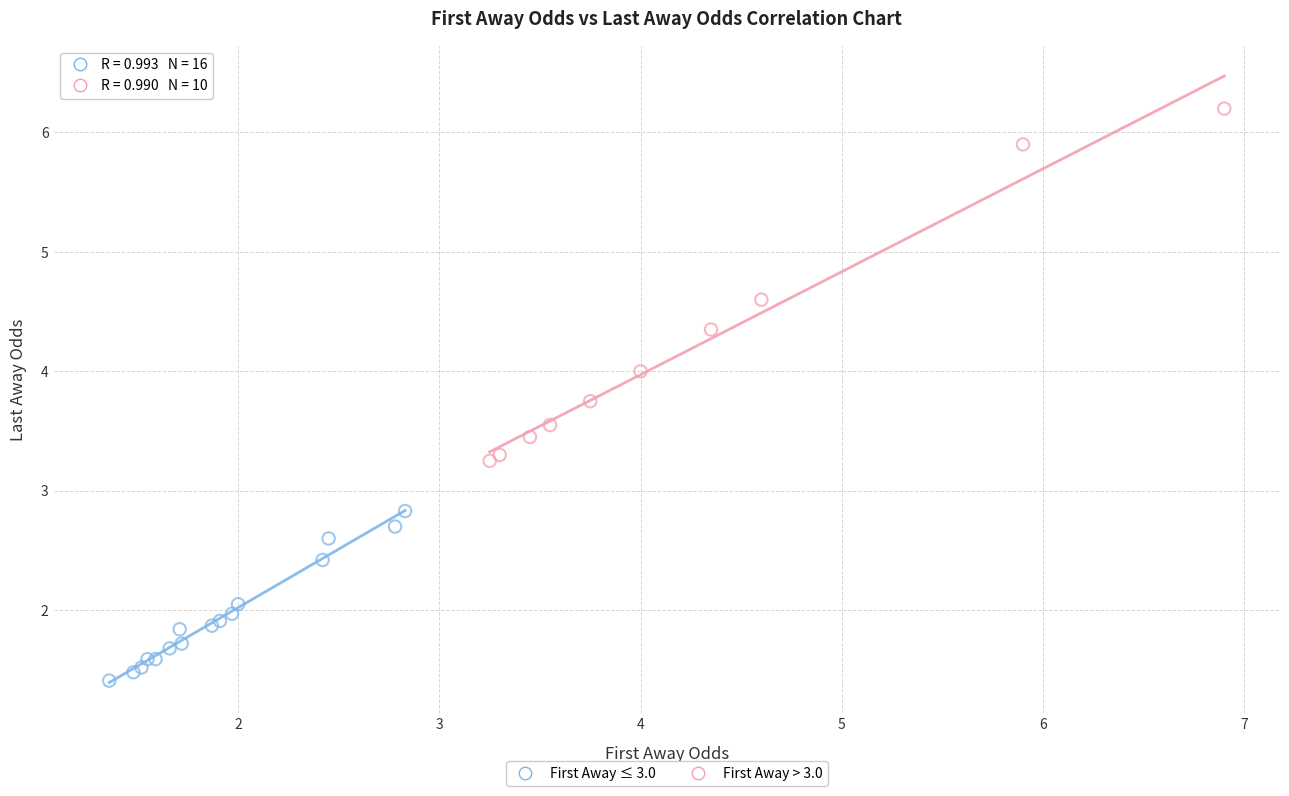

Which series has the widest spread of Y values?

First Away > 3.0